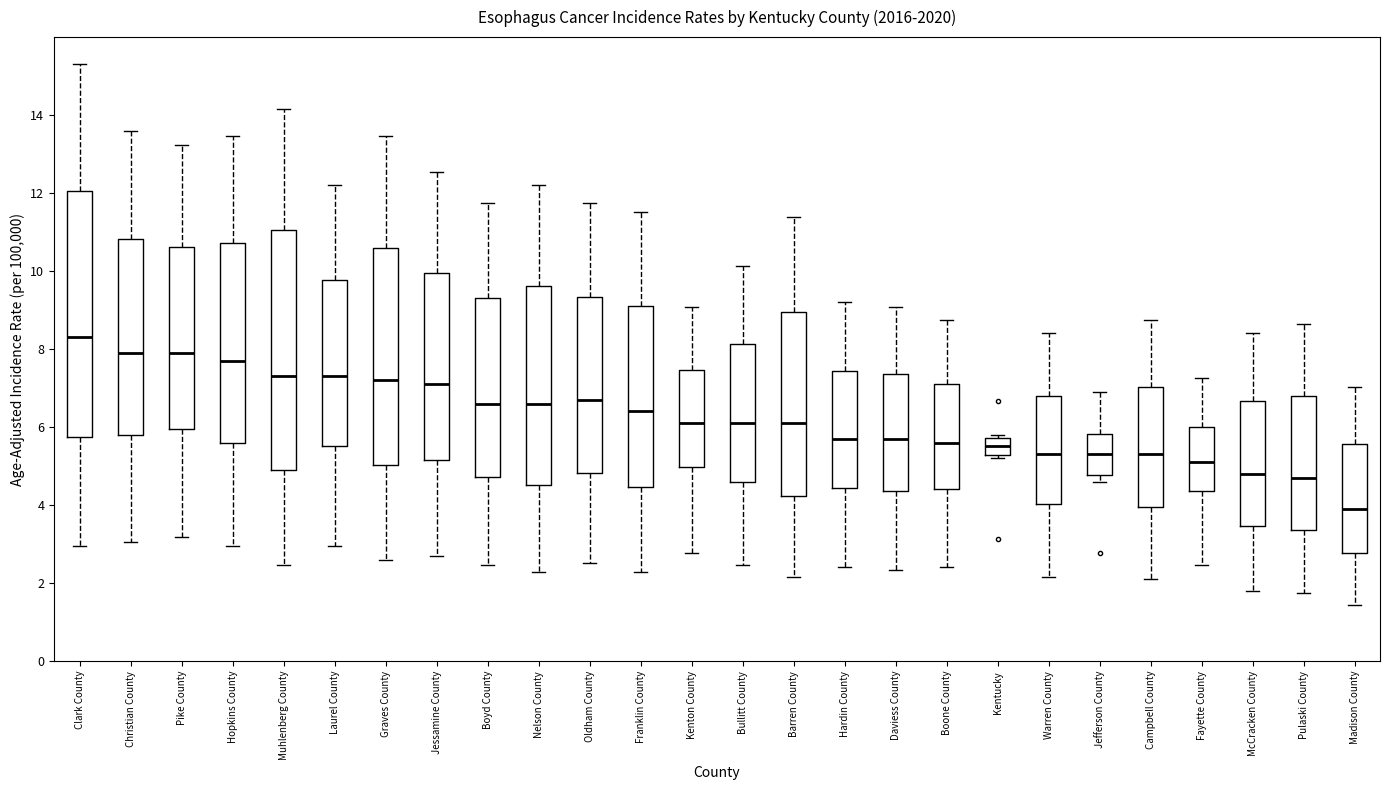

Which box has the lowest median line?

Madison County